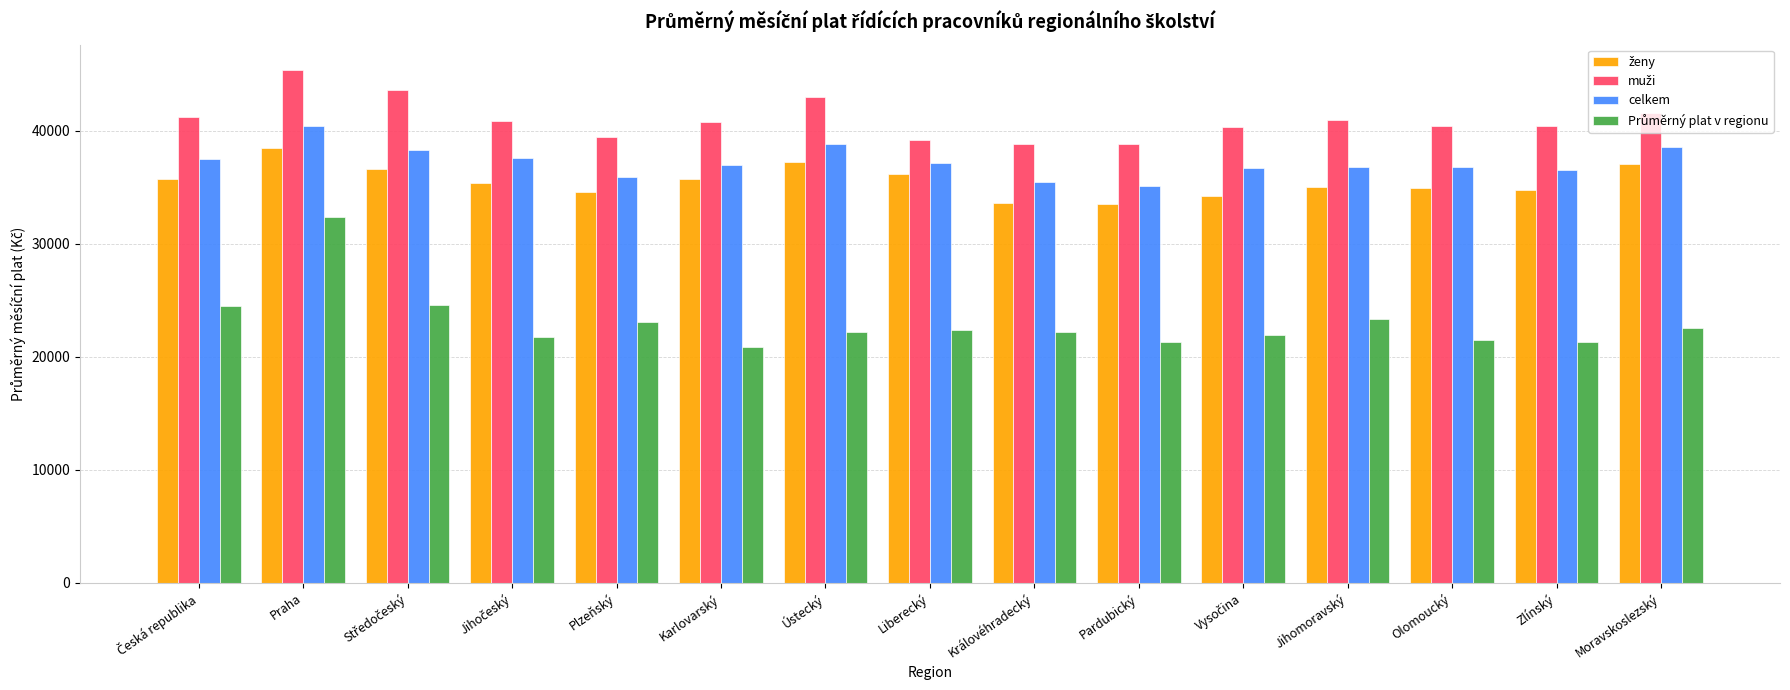

What is the maximum value for celkem?

40446.1